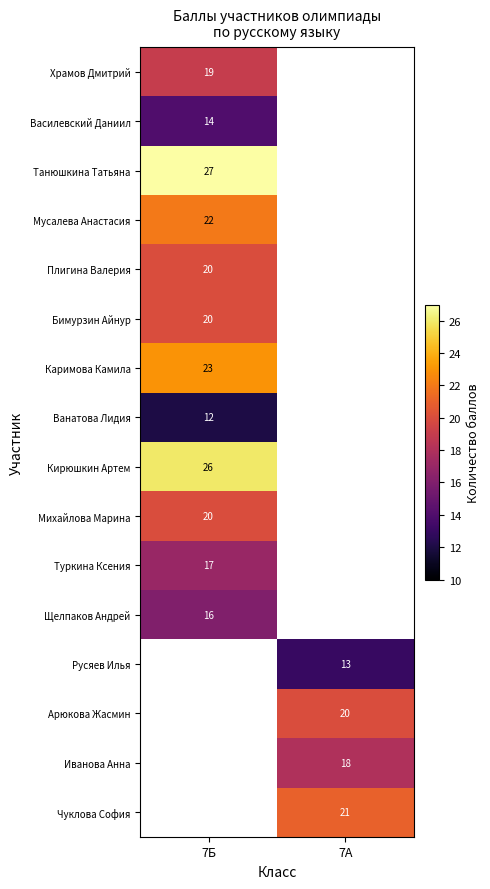

True or false: Арюкова Жасмин has a value of 20 at 7А.

True